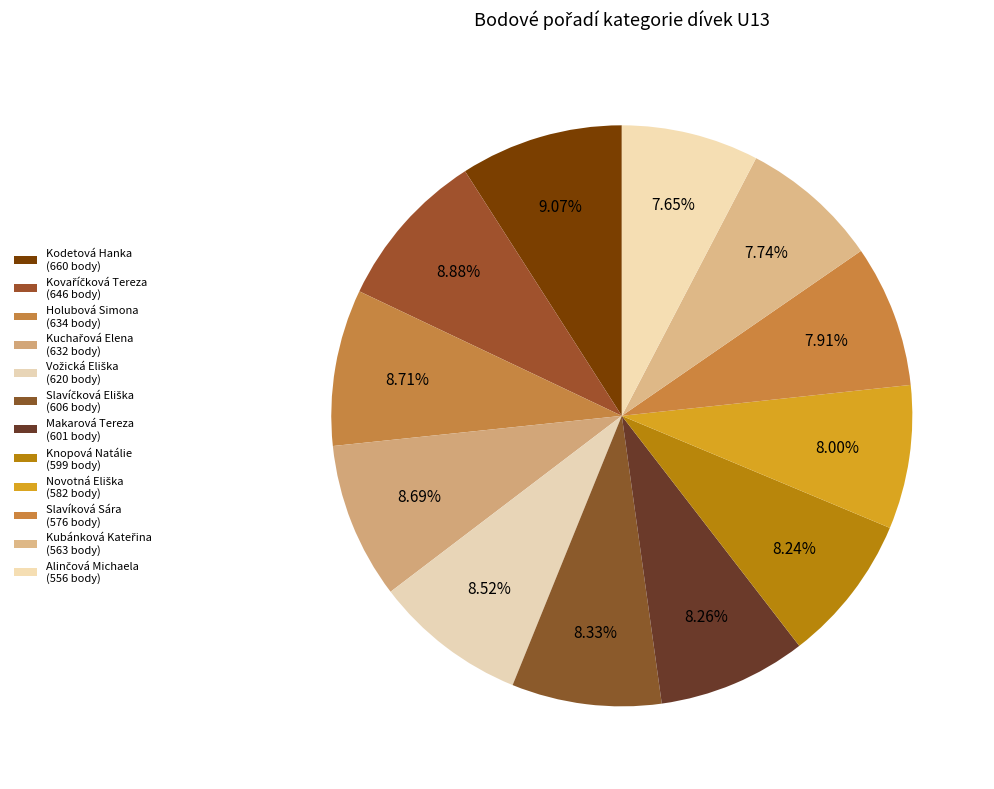

Is there any slice that represents more than half of the pie?

No